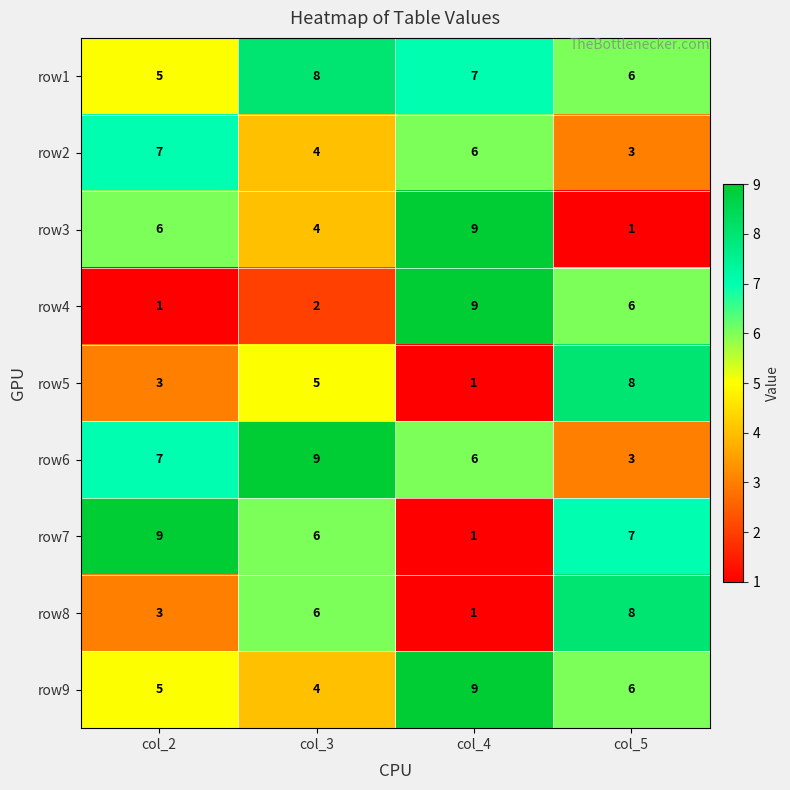

What is the greatest value displayed?

9